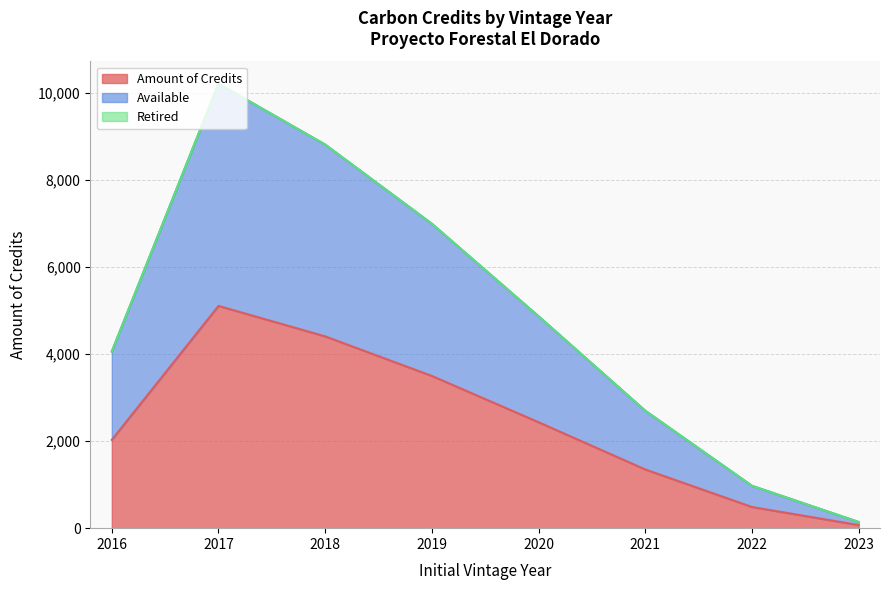

What is the sum of the Amount of Credits values at 2019 and 2017?

8610